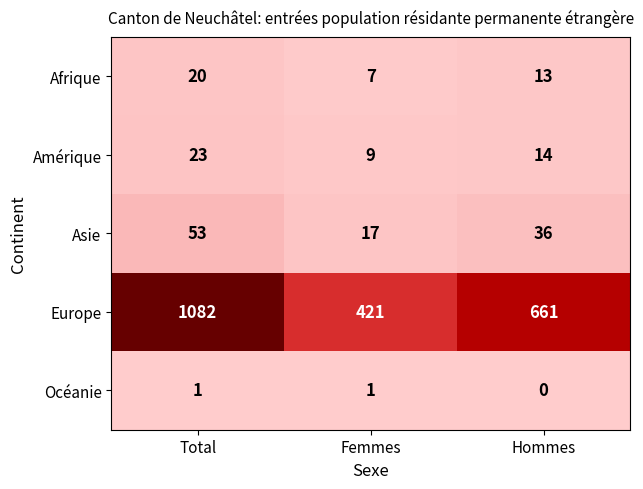

What is the difference between the Asie values at Hommes and Femmes?

19